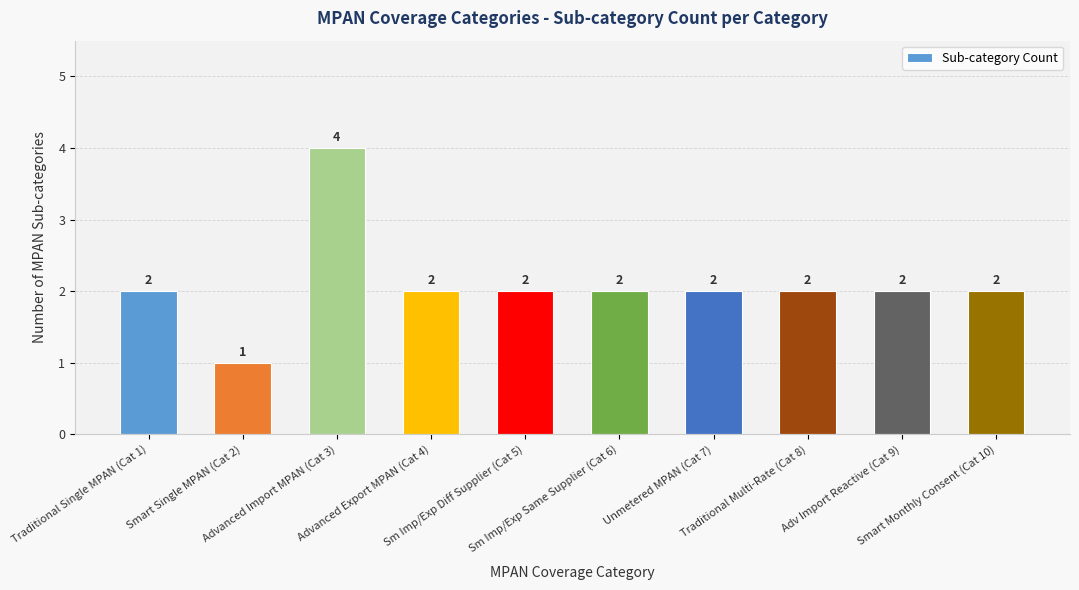

Count the number of categories in the chart.

10